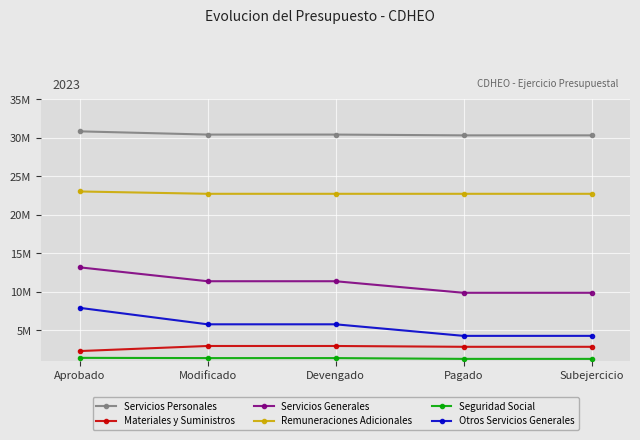

At which category is the sum across all series the highest?

Aprobado